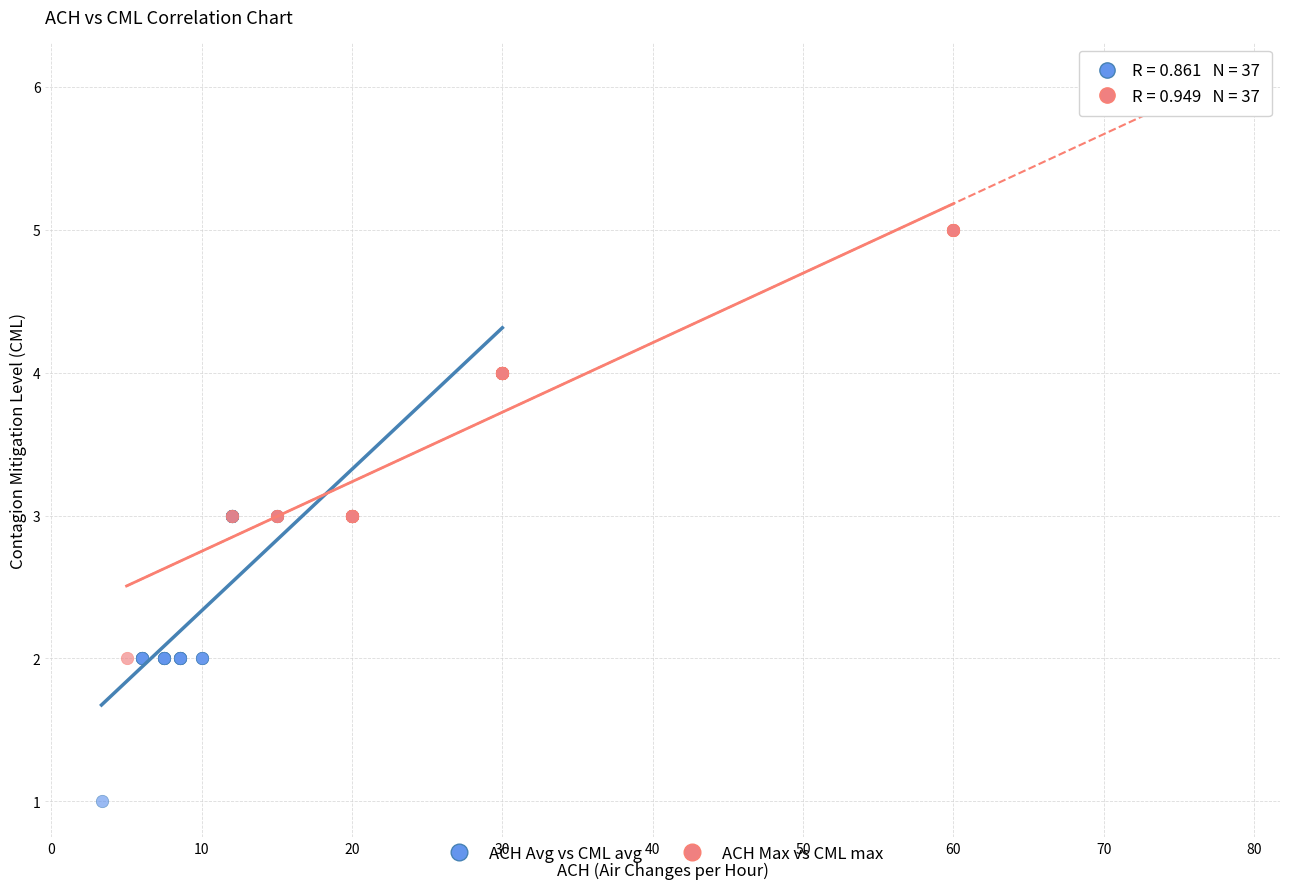

Which series reaches the maximum Y coordinate?

ACH Max vs CML max